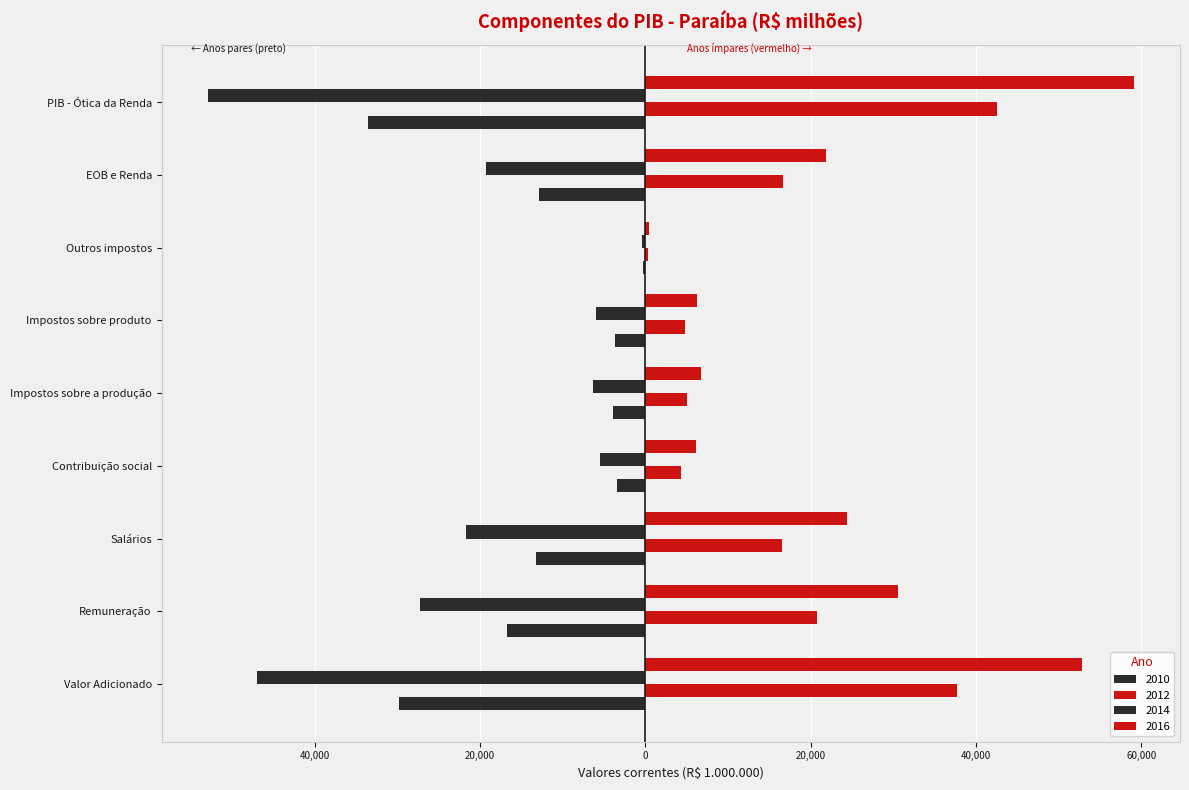

What position from the left is Remuneração?

2